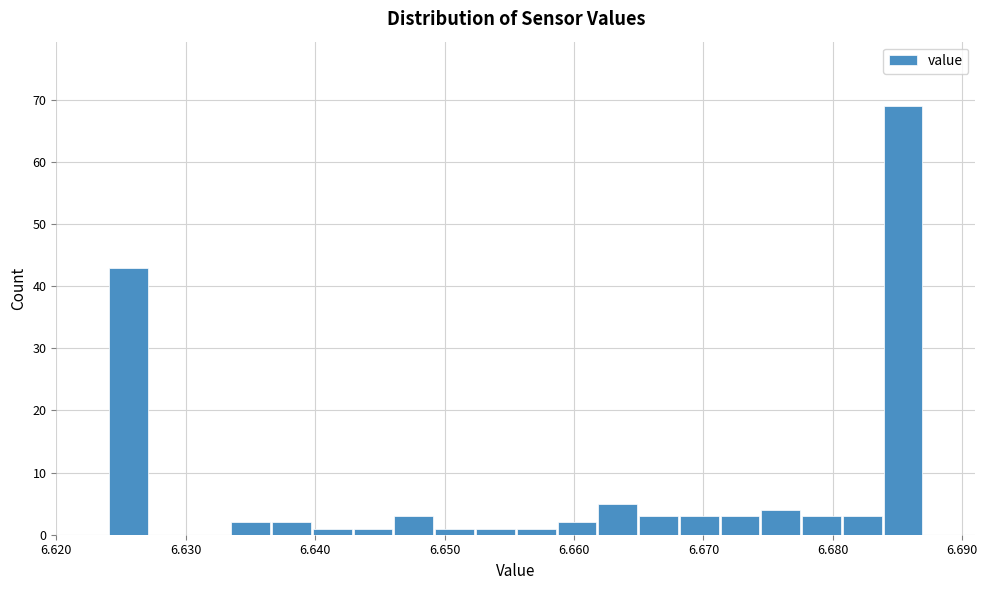

Around what value on the x-axis is the tallest bar? Give the approximate position of its centre, as read against the axis.

6.685